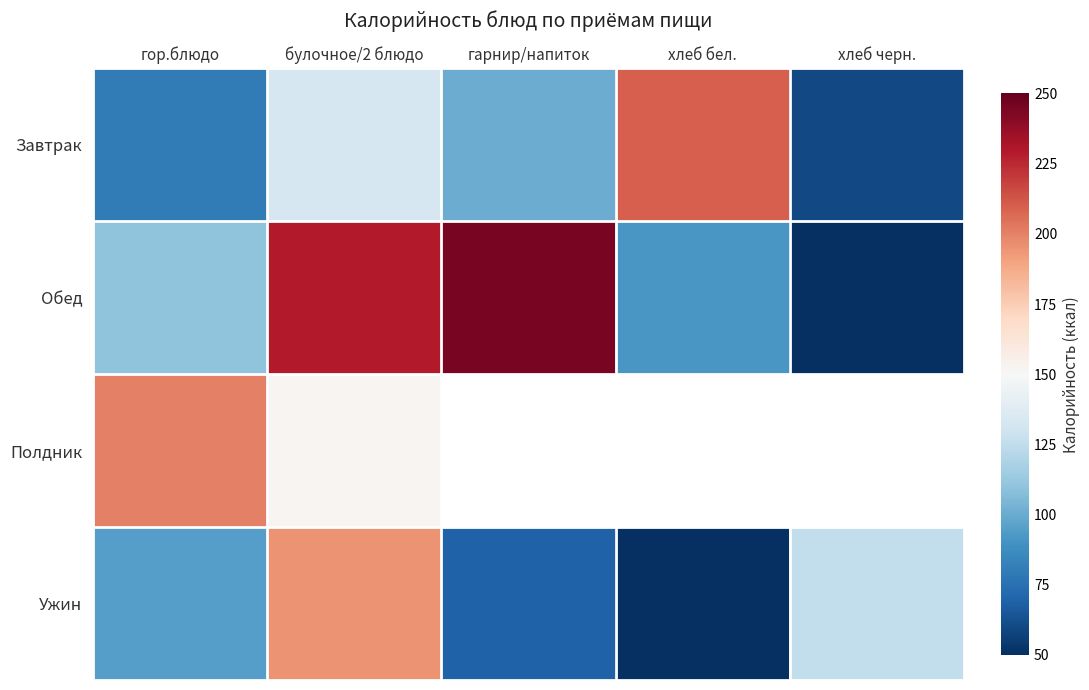

Count the number of data series in this chart.

4